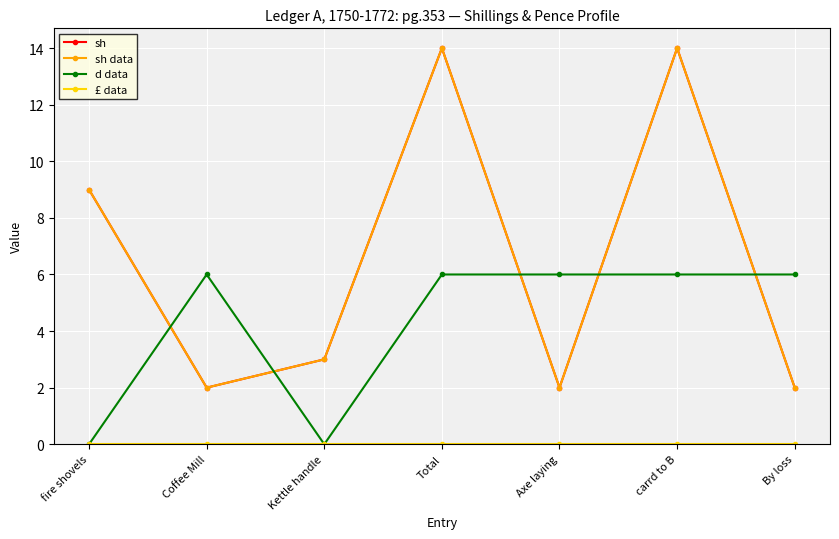

Is this an area chart (filled region under the line)?

No